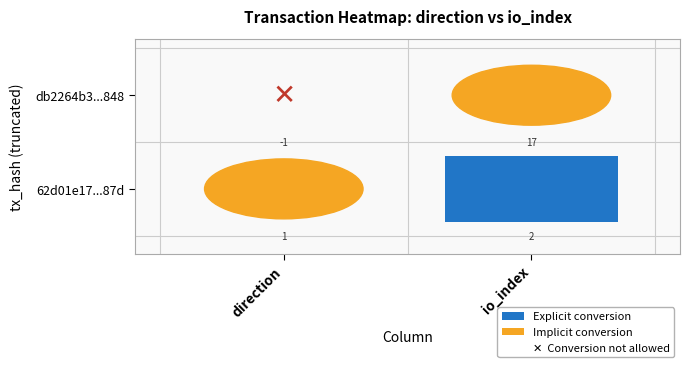

Is it true that 62d01e17a60e465f324f07aa6facefebc3dc87d equals 1 at io_index?

False